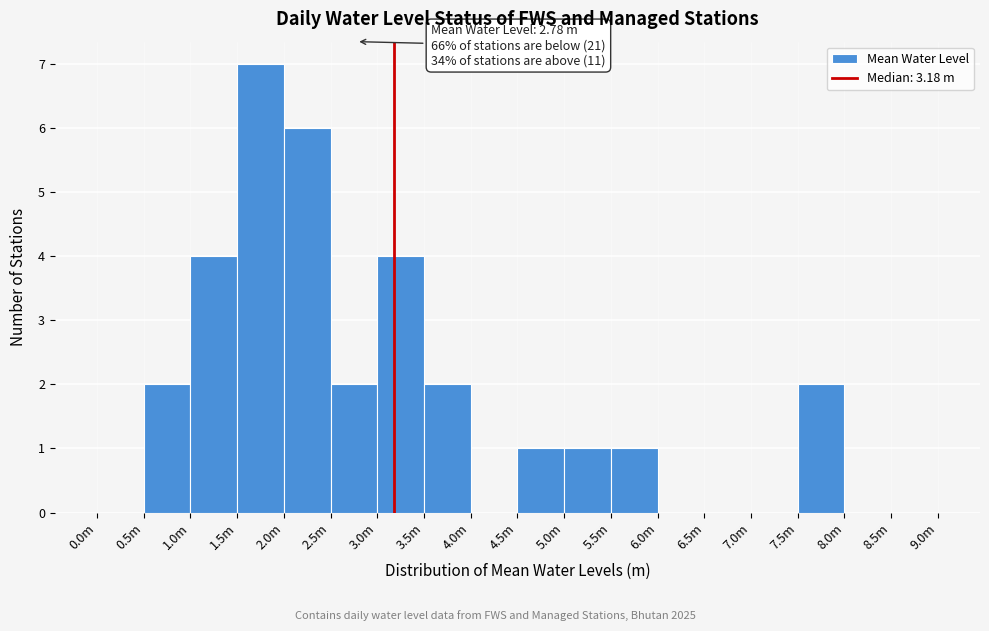

Reading right to left, what are all the values shown in this chart?

8.5m=0	8.0m=0	7.5m=2	7.0m=0	6.5m=0	6.0m=0	5.5m=1	5.0m=1	4.5m=1	4.0m=0	3.5m=2	3.0m=4	2.5m=2	2.0m=6	1.5m=7	1.0m=4	0.5m=2	0.0m=0